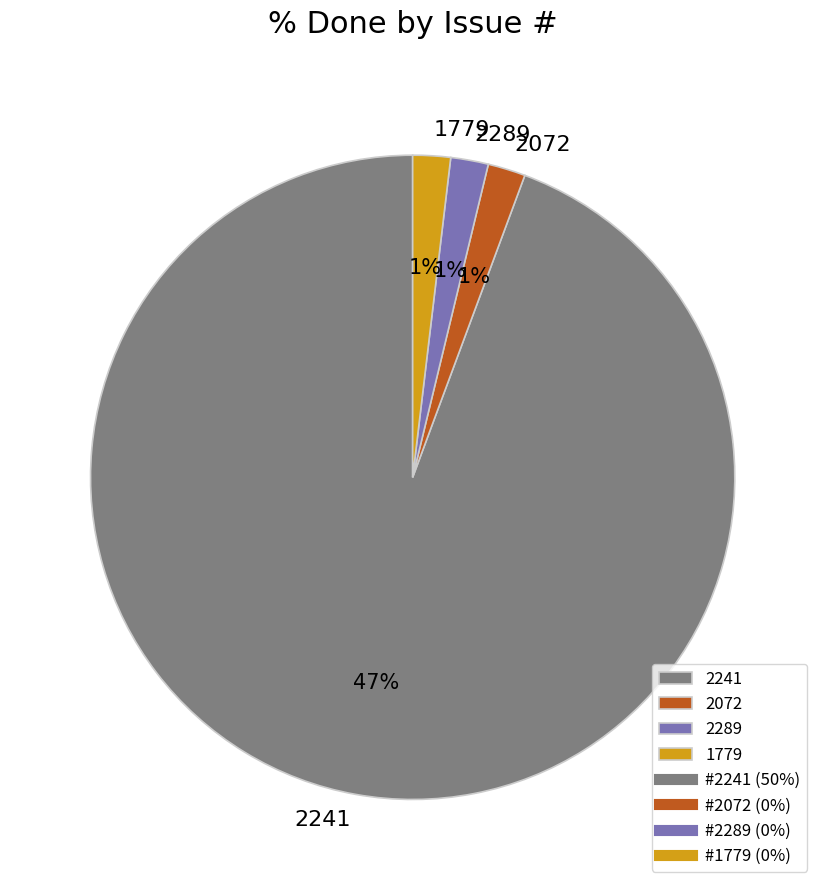

Rank the categories by value from highest to lowest.

2241, 2072, 2289, 1779